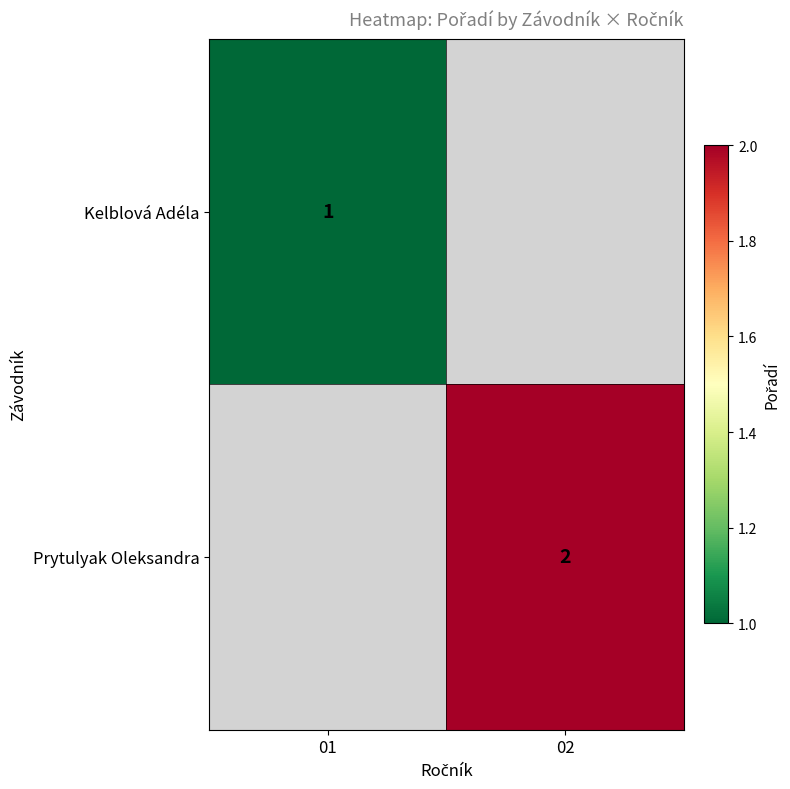

Is the value of Kelblová Adéla at 01 greater than the value of Prytulyak Oleksandra at 02?

No